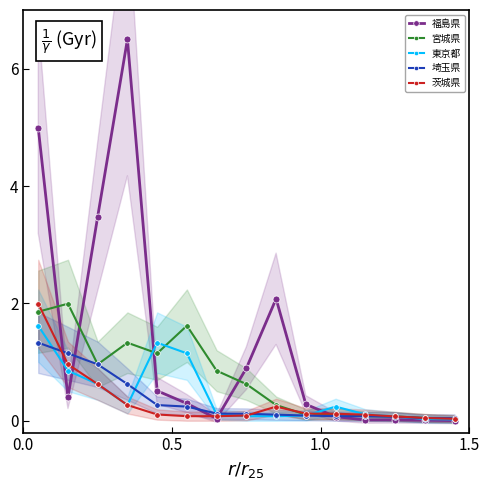

Rank the series by their maximum value, from lowest to highest.

埼玉県, 東京都, 宮城県, 茨城県, 福島県